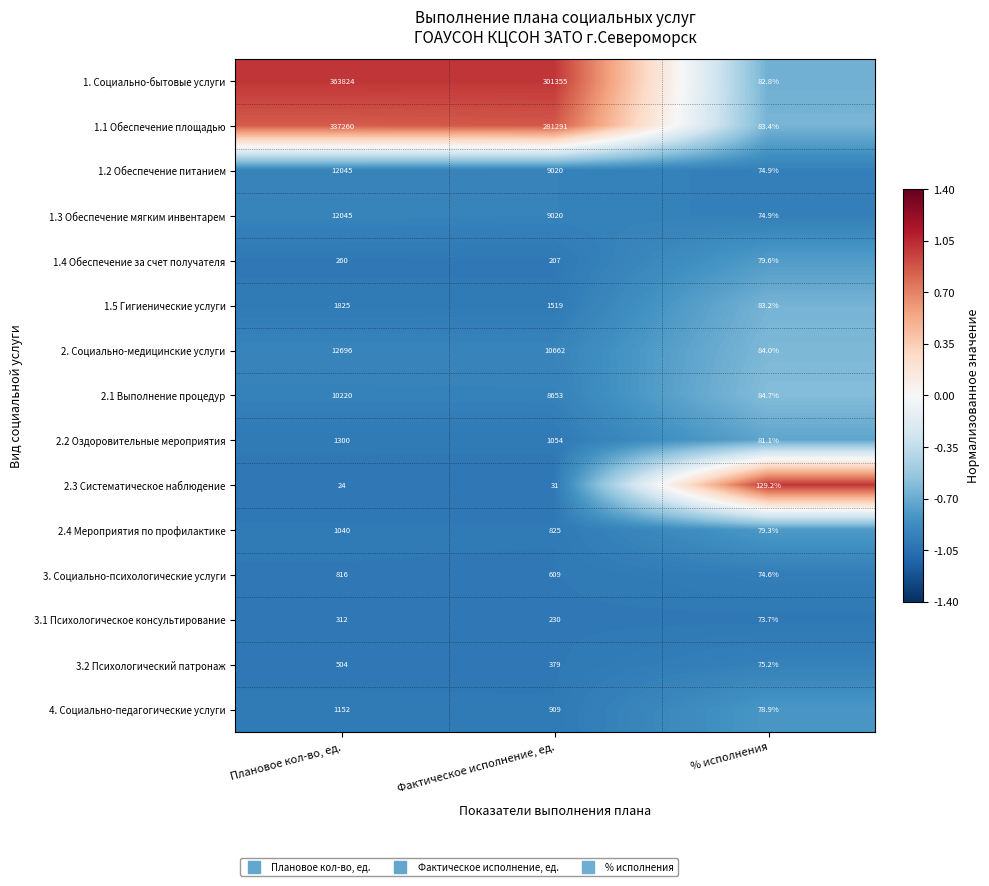

Which series has the widest spread of values?

1. Социально-бытовые услуги